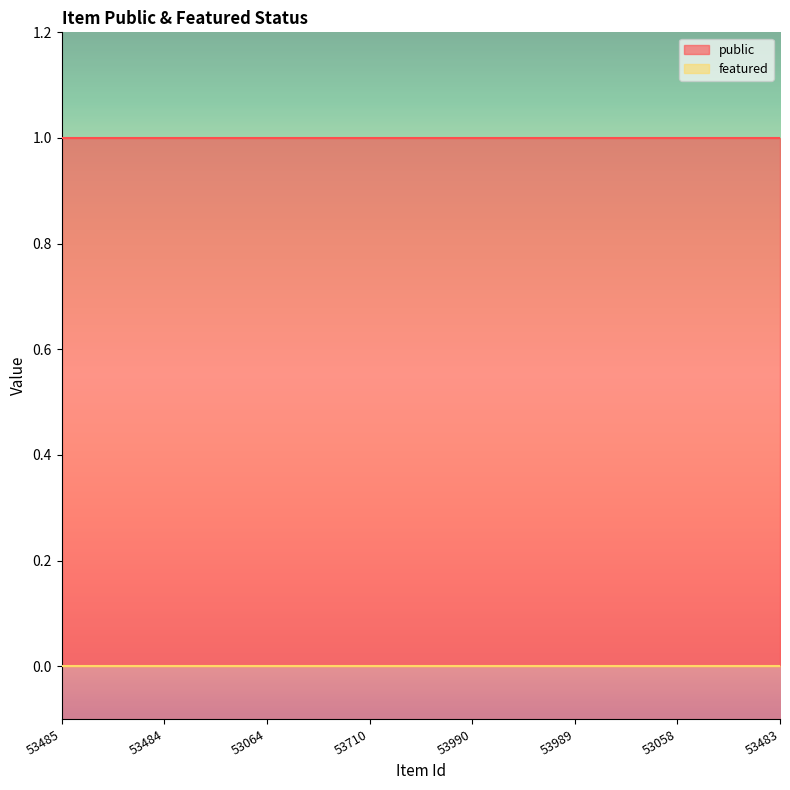

The public series shows 1 at 53989. True or false?

True